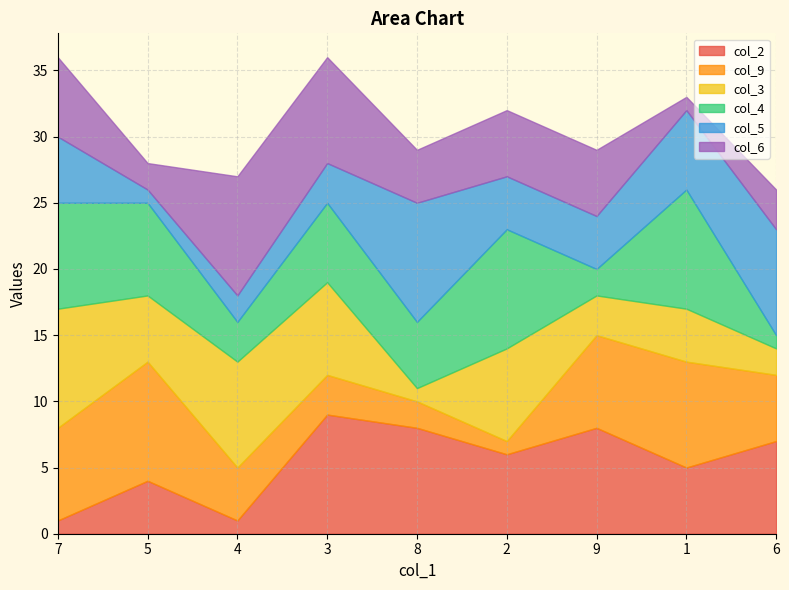

Where does the col_5 series first go above 4?

7